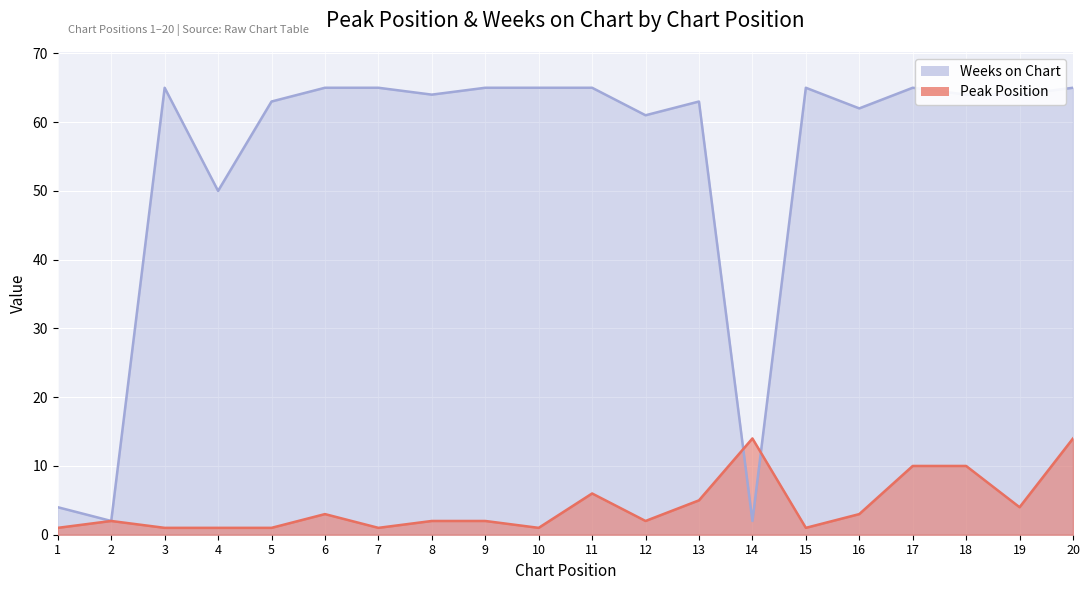

What is the average value of the Peak Position series?

4